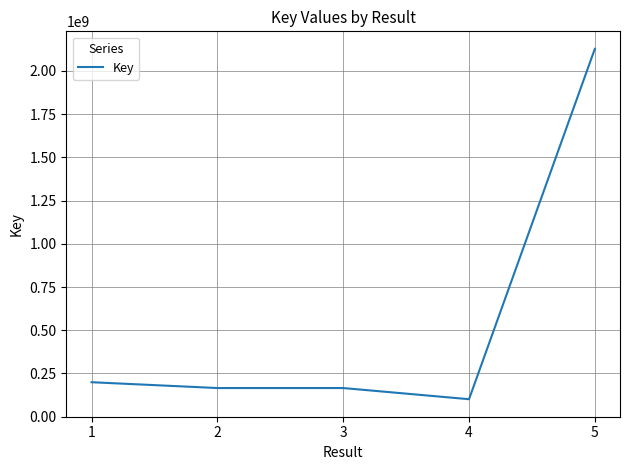

At which label is the value closest to 1114455078?

1